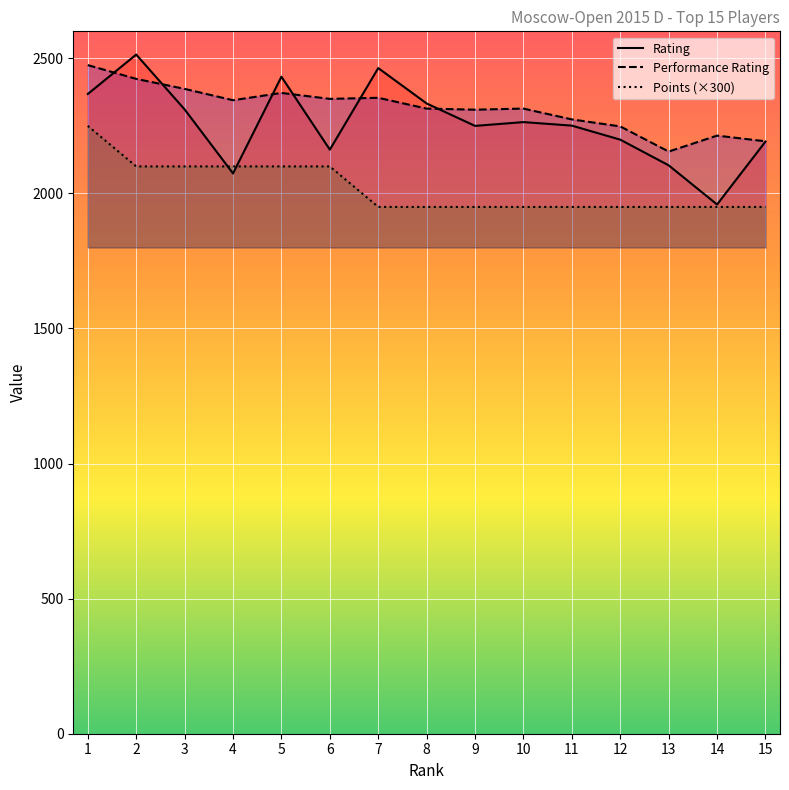

Where do Points and Rating first cross each other?

3 and 4